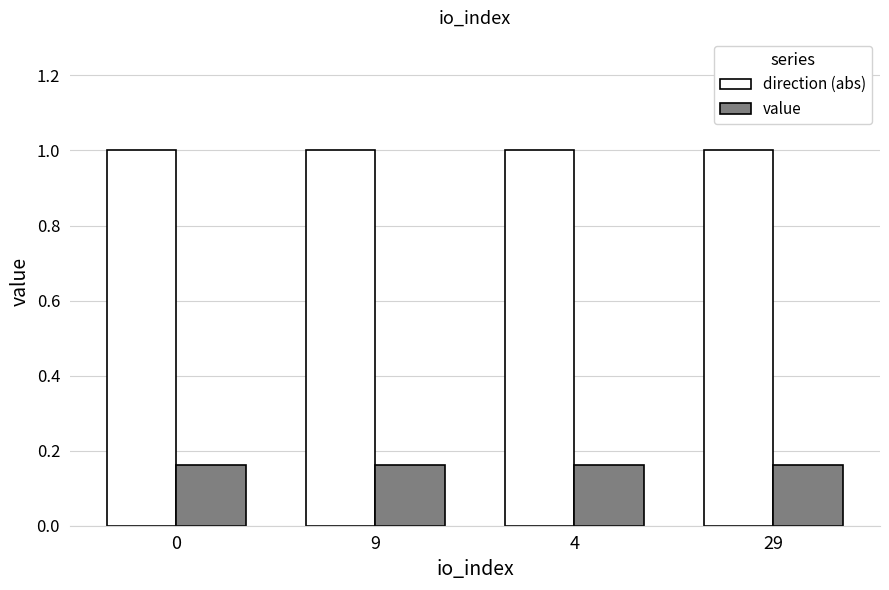

How many bars are there in each group?

2